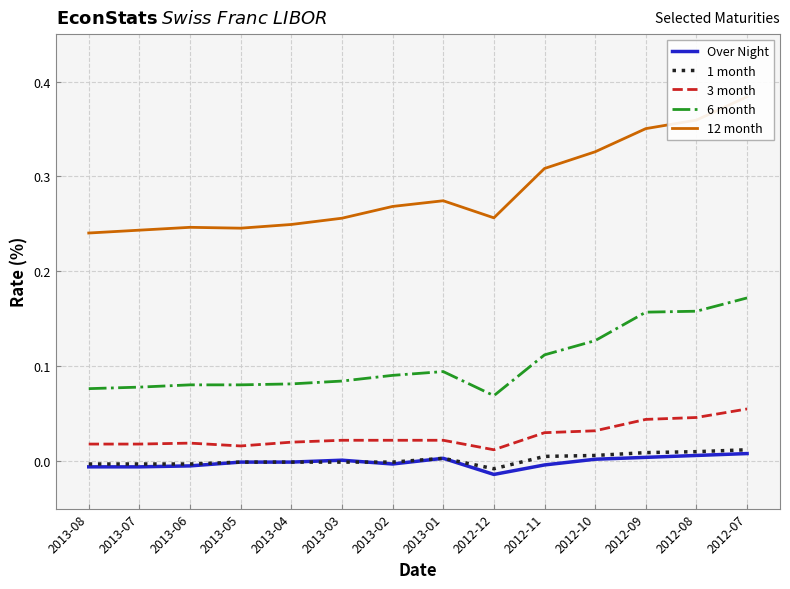

How many distinct data groups are displayed?

5